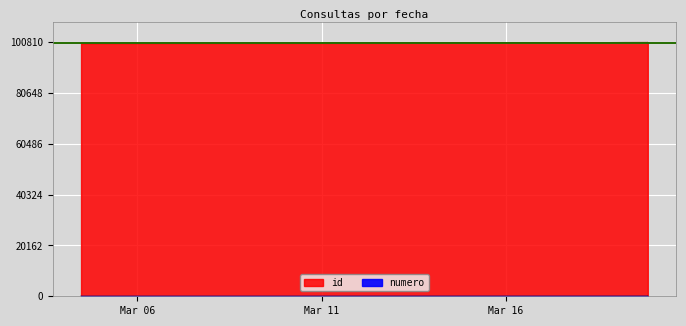

What value does the id series have at 2024-03-12 10:08:59, to the nearest 5?

100585